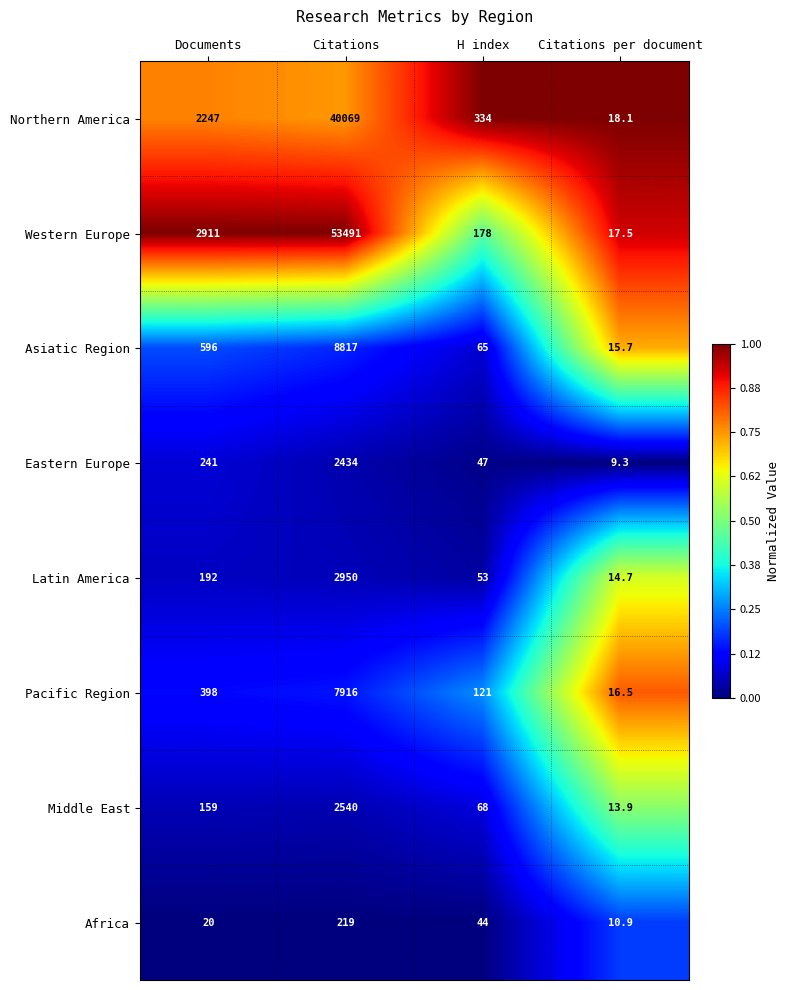

Count the number of categories in the chart.

4